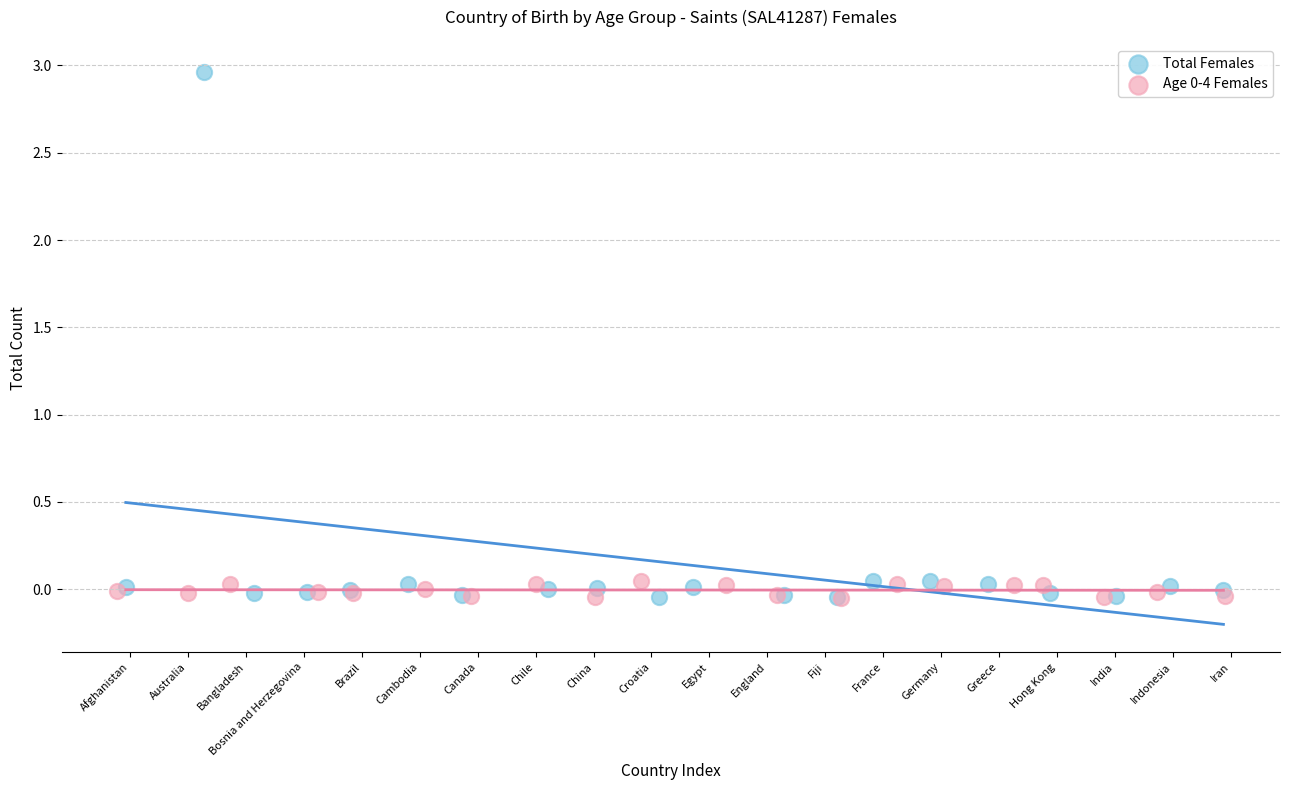

Which series has the widest spread of Y values?

Total Females